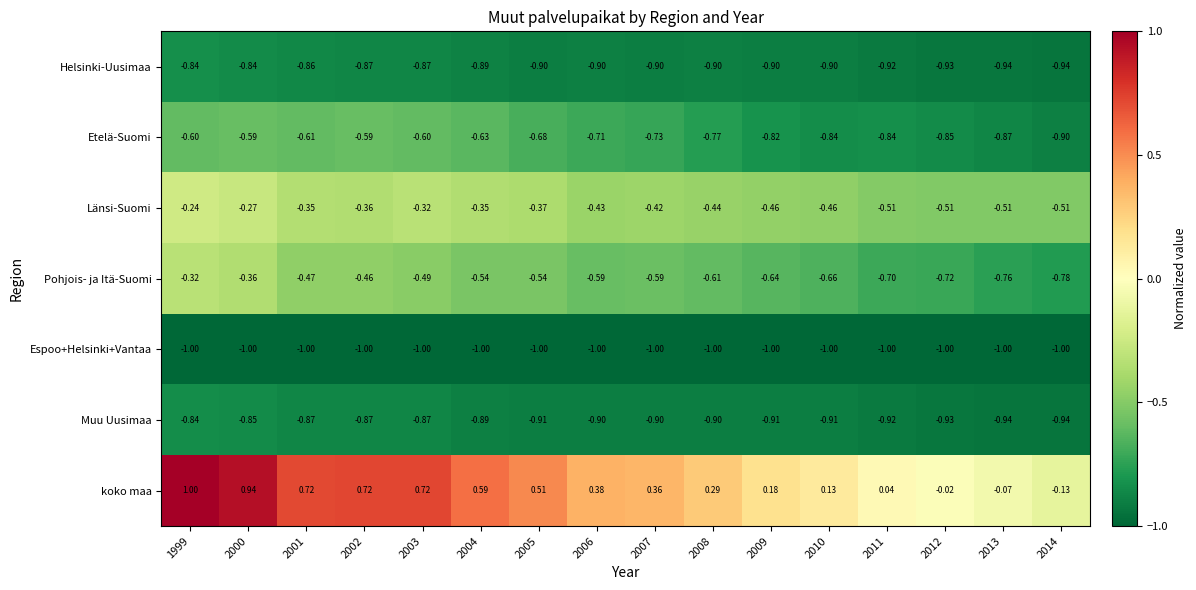

Which series has the largest total across all categories?

koko maa